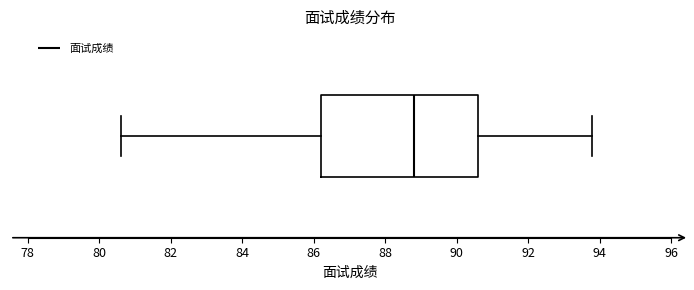

Transcribe this box plot: give where the median line is, the range the box spans, and where the two whiskers end, as read against the x-axis. The values are not printed on the chart, so give them approximately, as read against the axis.

median 88.8, box 86.2 to 90.6, whiskers 80.6 to 93.8